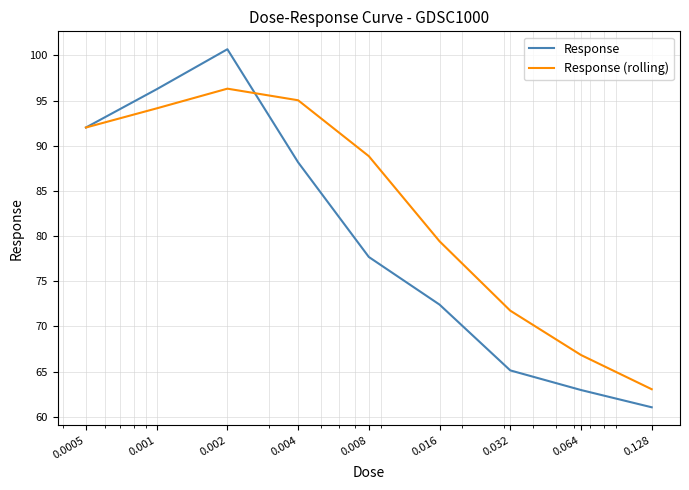

How many values in the Response (rolling) series exceed 88?

5